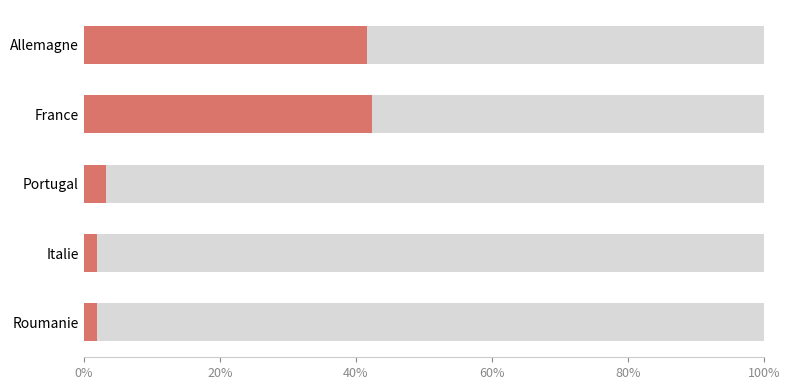

Reading right to left, extract all data points from this chart.

0.0	0.0	0.0	0.4	0.4